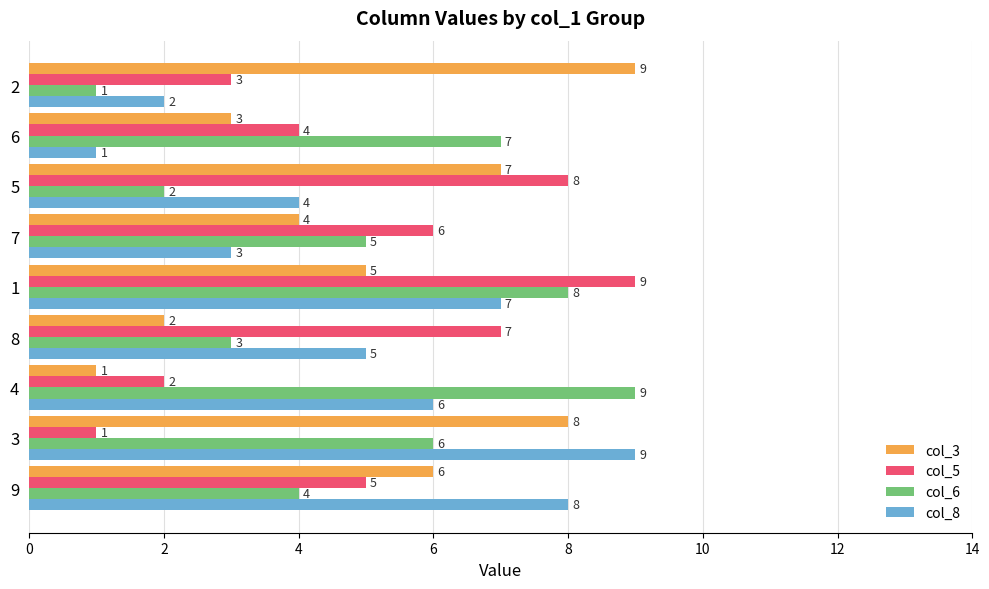

Is it true that col_8 equals 6 at 4?

True